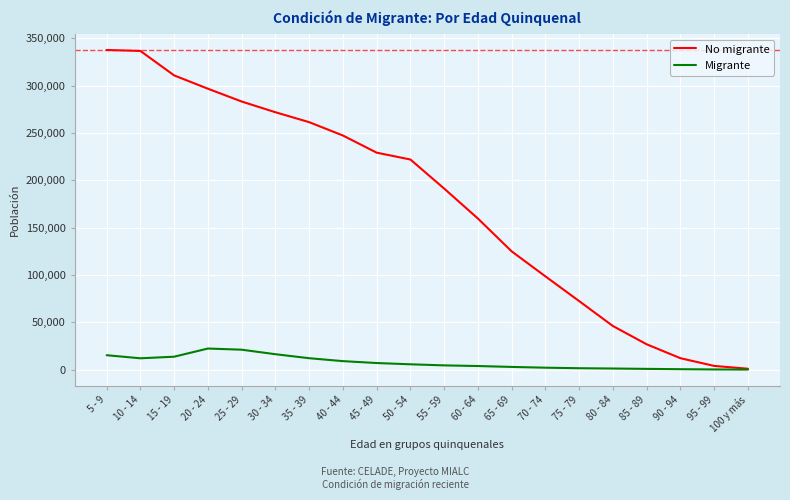

Where does the No migrante series first go above 221982?

5 - 9